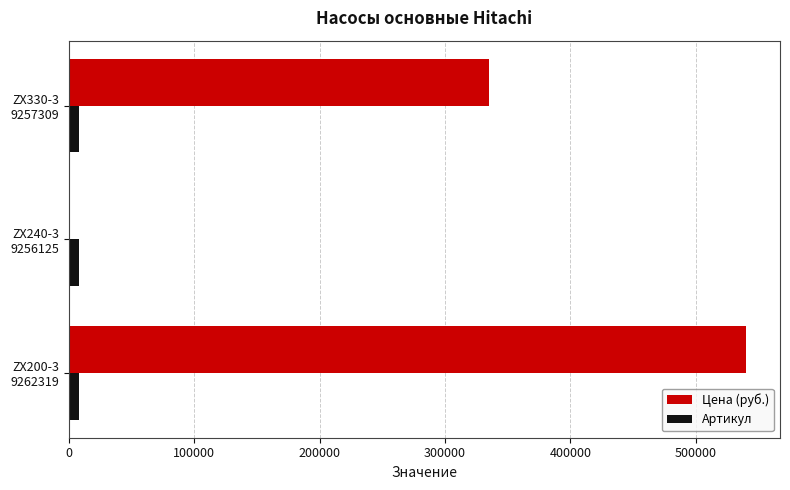

What are all the series names shown in the legend?

Цена (руб.), Артикул